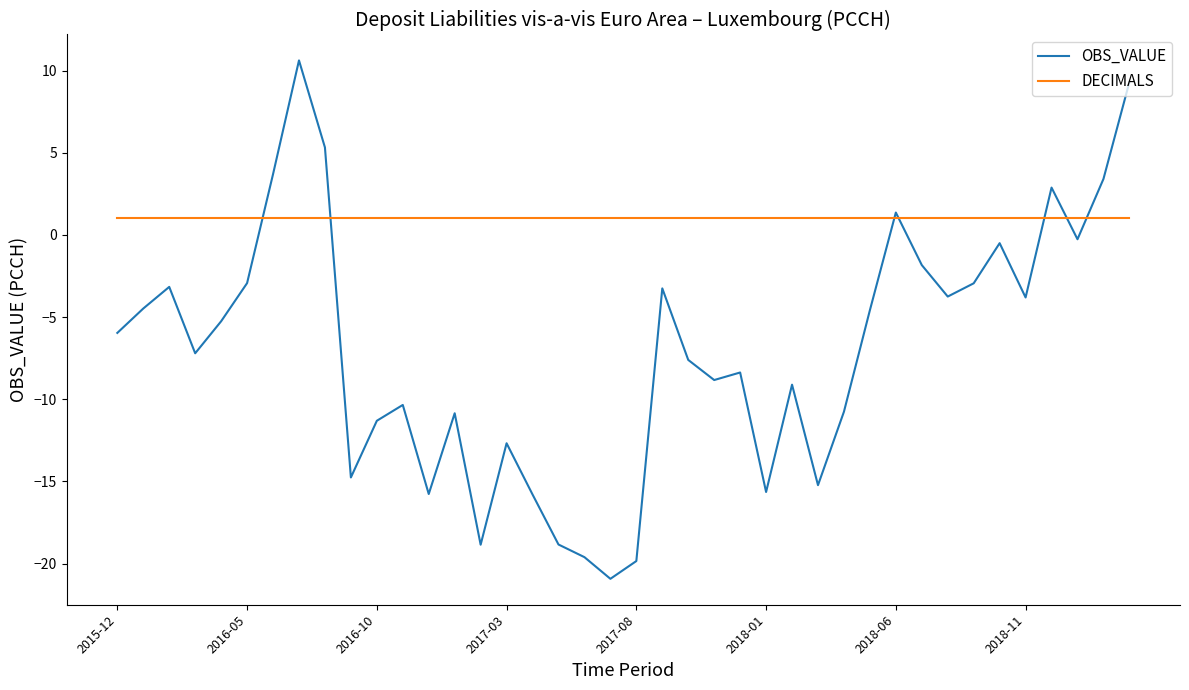

Which series has the largest range (max minus min)?

OBS_VALUE